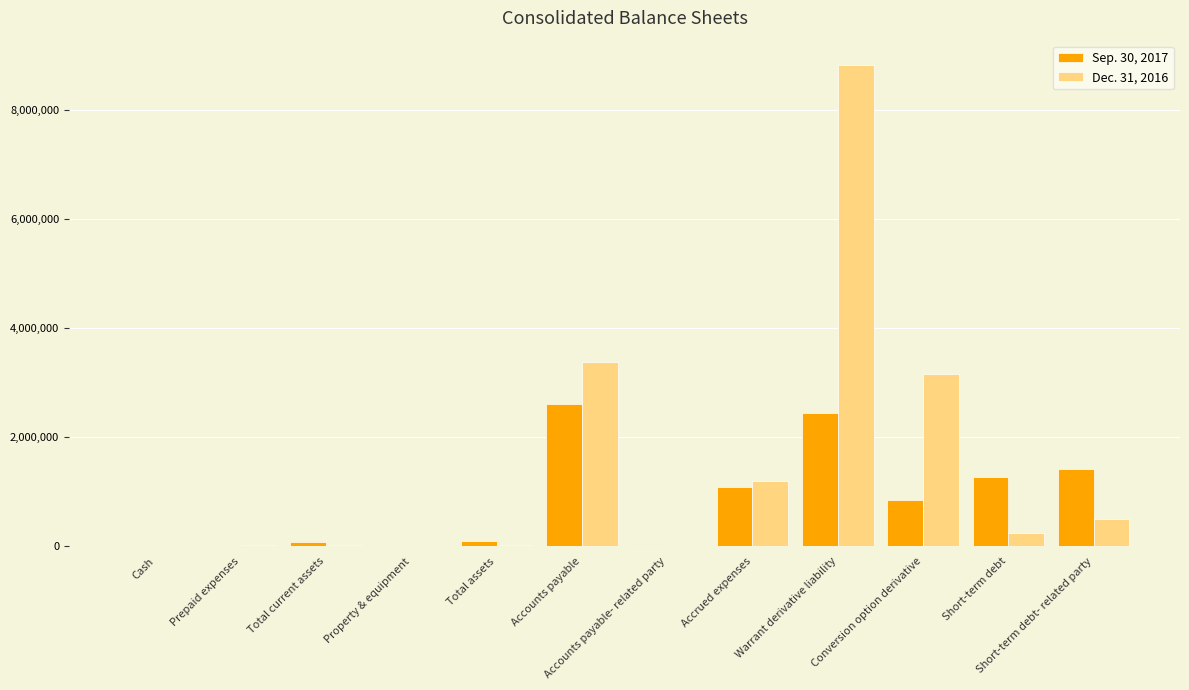

At which label is Dec. 31, 2016 closest to 4415437?

Accounts payable